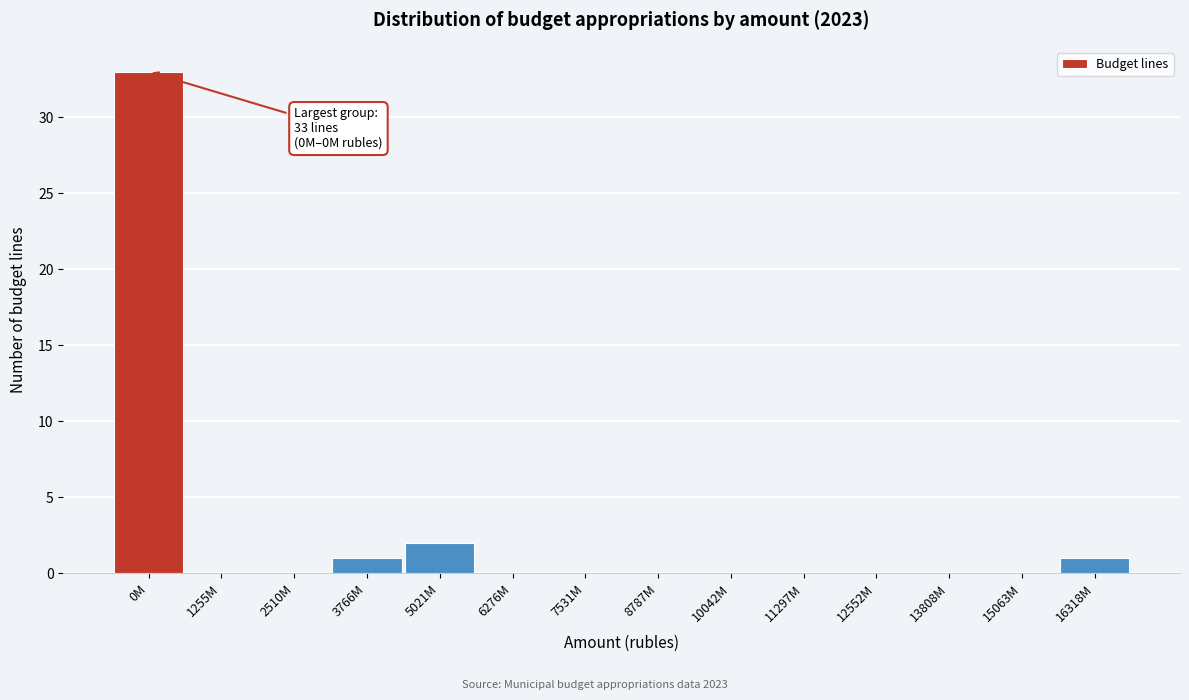

Reading left to right, transcribe all the data shown in this chart.

0M=33	1255M=0	2510M=0	3766M=1	5021M=2	6276M=0	7531M=0	8787M=0	10042M=0	11297M=0	12552M=0	13808M=0	15063M=0	16318M=1